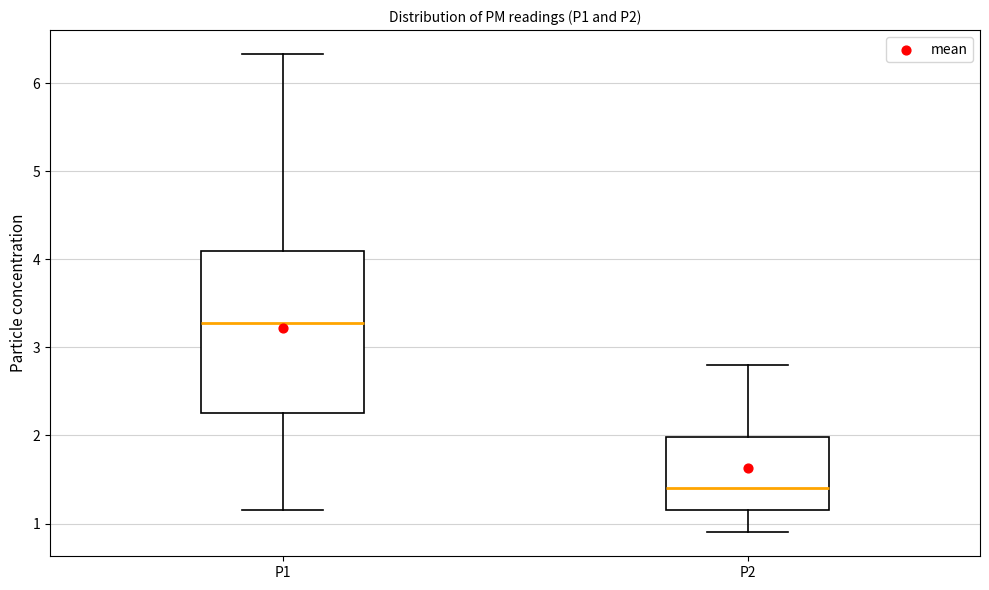

Where is the upper edge of the box for P1 on the y-axis? The values are not printed on the chart, so give them approximately, as read against the axis.

4.1